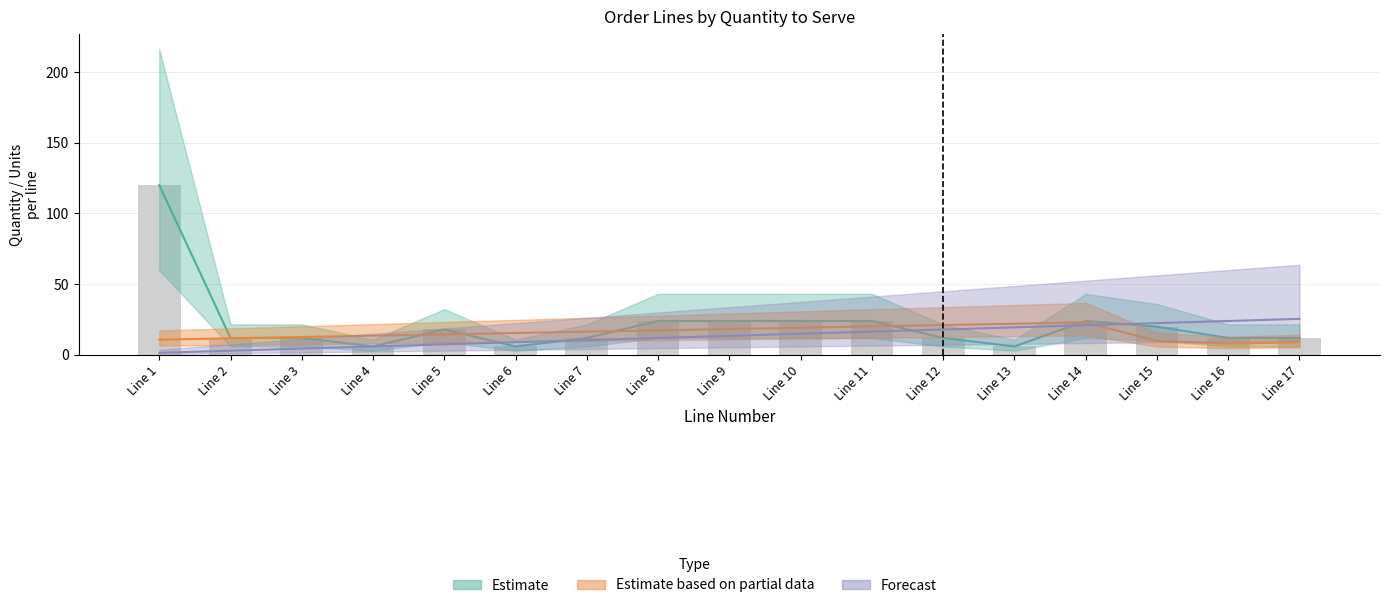

How many data points in Linea are above 13?

9